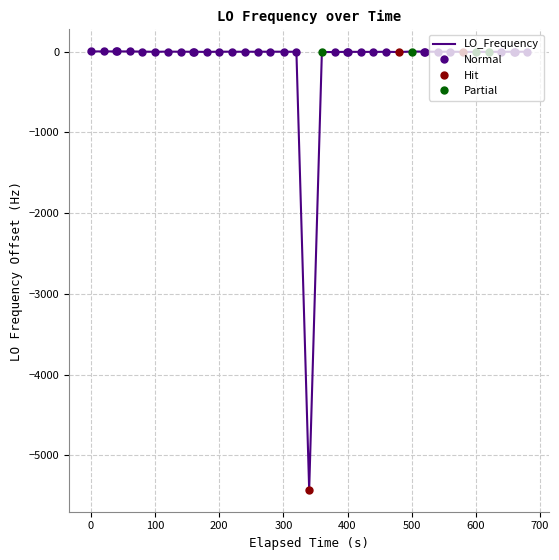

How many negative values are there?

20